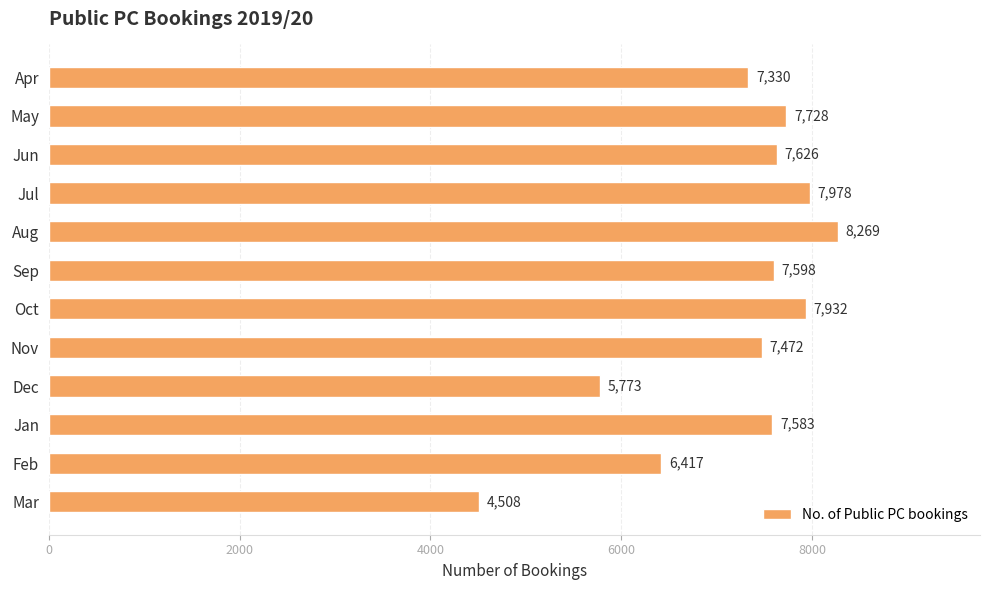

How many values are below 7598?

6